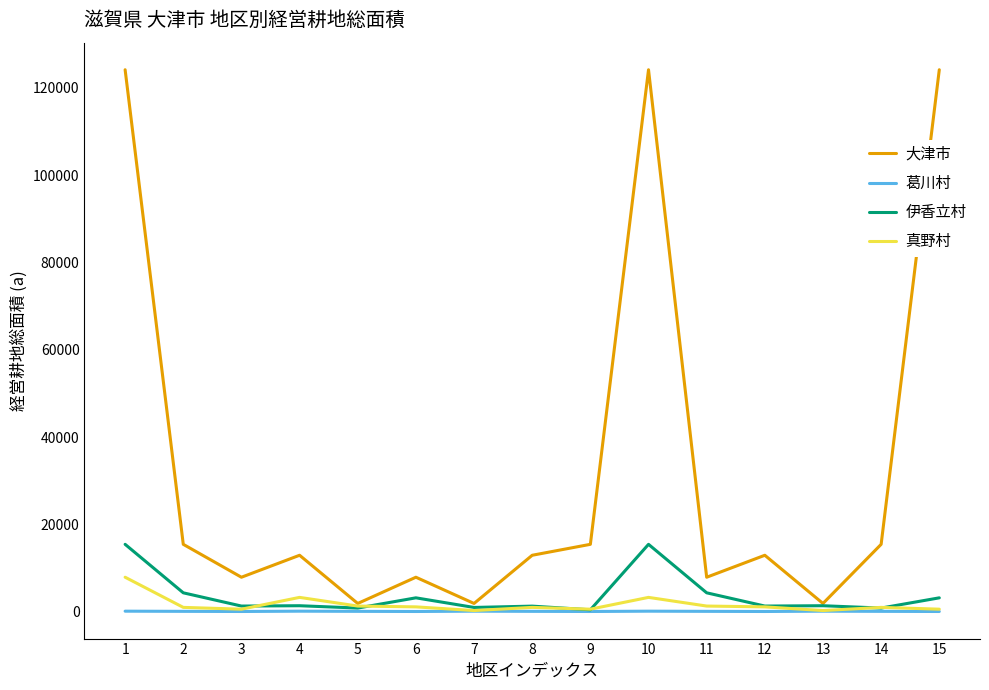

Rank the series by their maximum value, from highest to lowest.

大津市, 伊香立村, 真野村, 葛川村